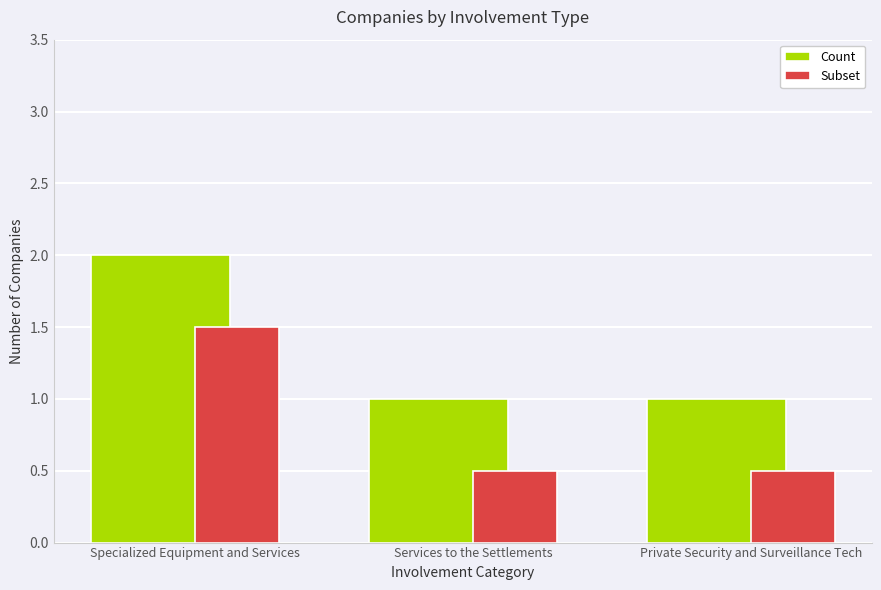

What is the average value of the Count series?

1.3